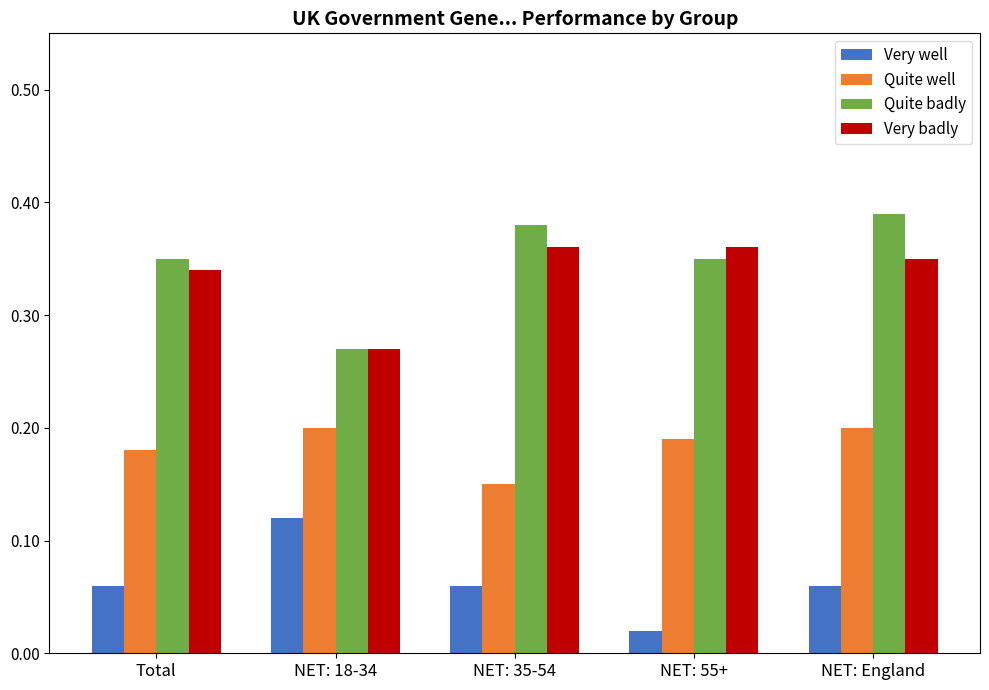

Is it true that Quite well equals 0.1 at NET: 18-34?

False